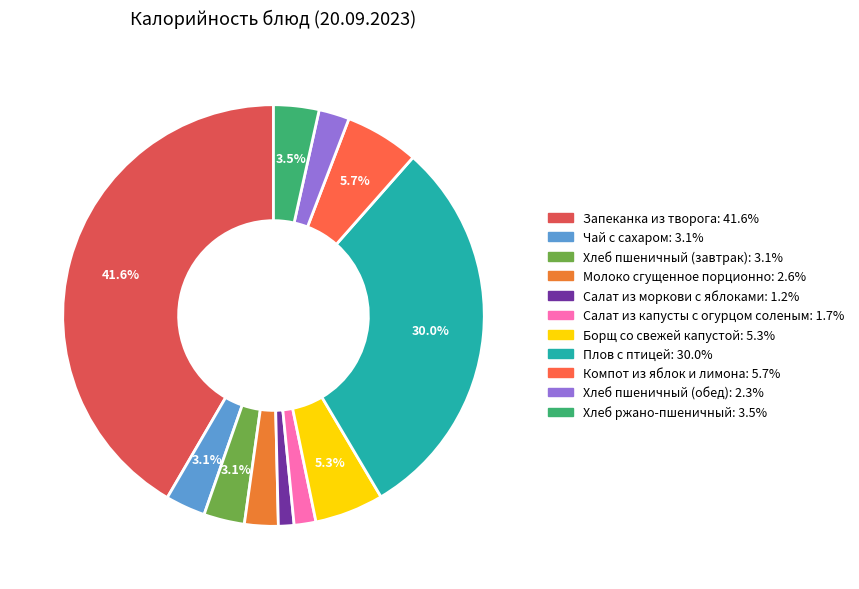

Rank the categories by value from highest to lowest.

Запеканка из творога, Плов с птицей, Компот из яблок и лимона, Борщ со свежей капустой, Хлеб ржано-пшеничный, Хлеб пшеничный (завтрак), Чай с сахаром, Молоко сгущенное порционно, Хлеб пшеничный (обед), Салат из капусты с огурцом соленым, Салат из моркови с яблоками